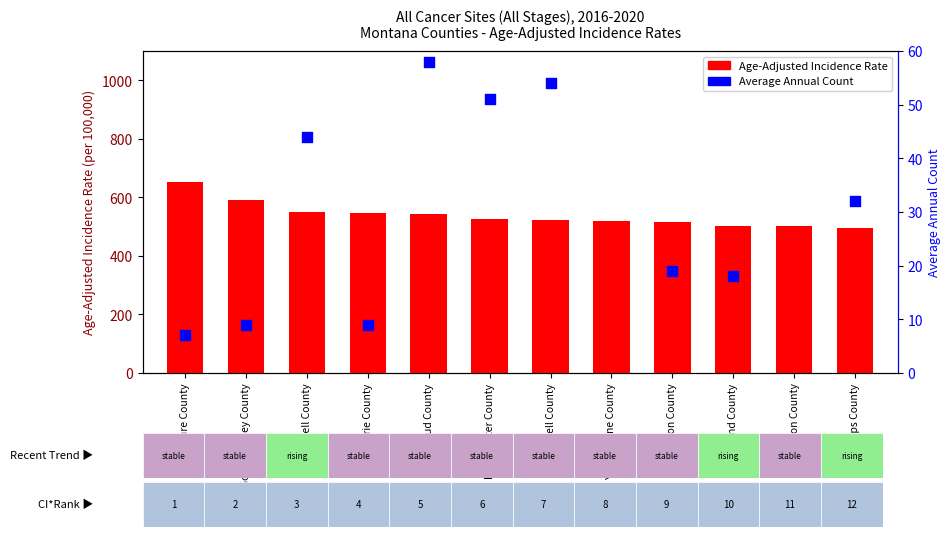

What is the total value across all series at Prairie County?

554.6